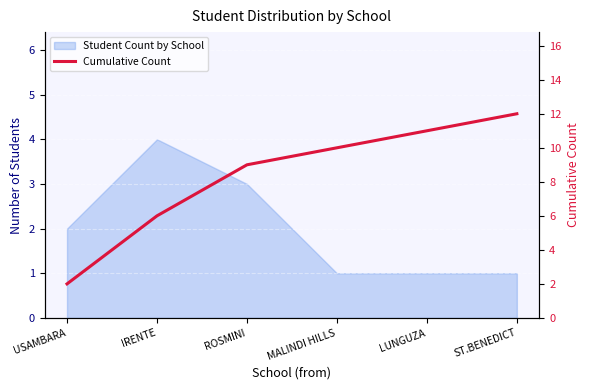

List the labels in order of value, smallest first.

USAMBARA, IRENTE, ROSMINI, MALINDI HILLS, LUNGUZA, ST.BENEDICT